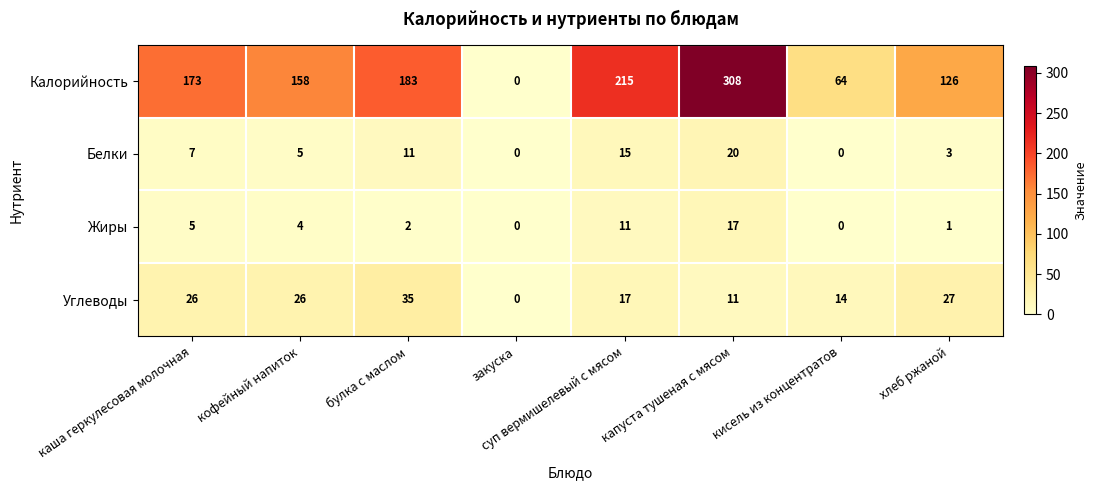

How many values in the Белки series are below 7?

4